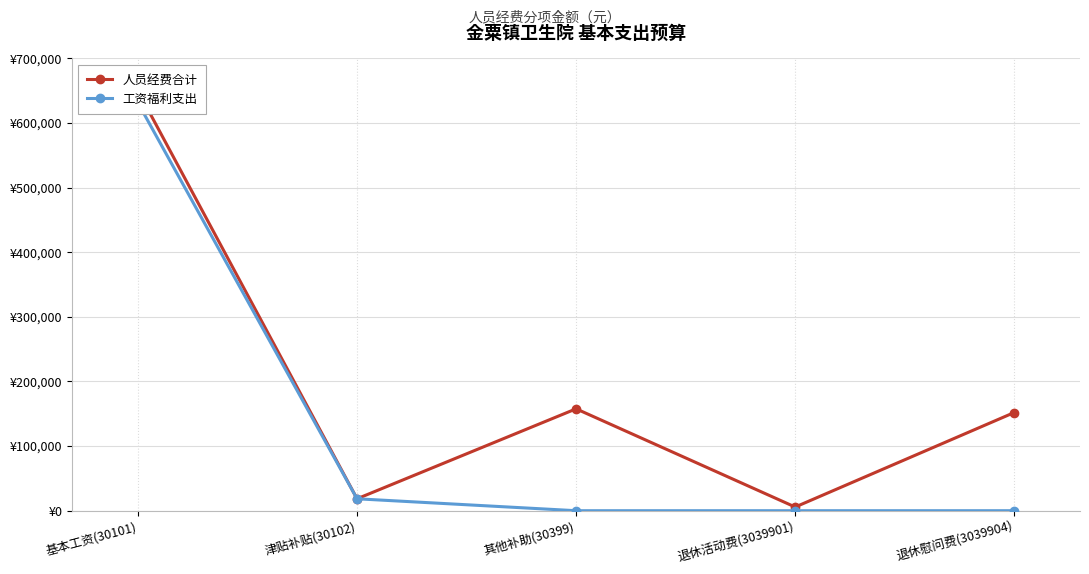

How many interior local valleys does the 人员经费合计 series have?

2